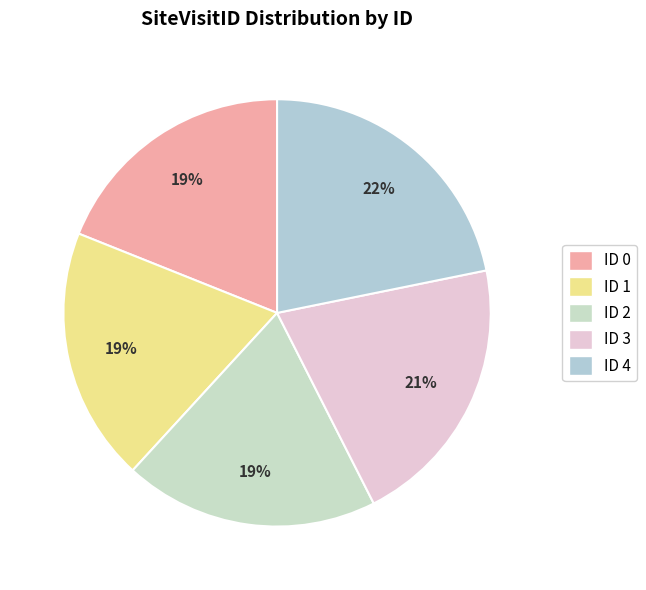

To the nearest percent, what is the average slice percentage?

20%